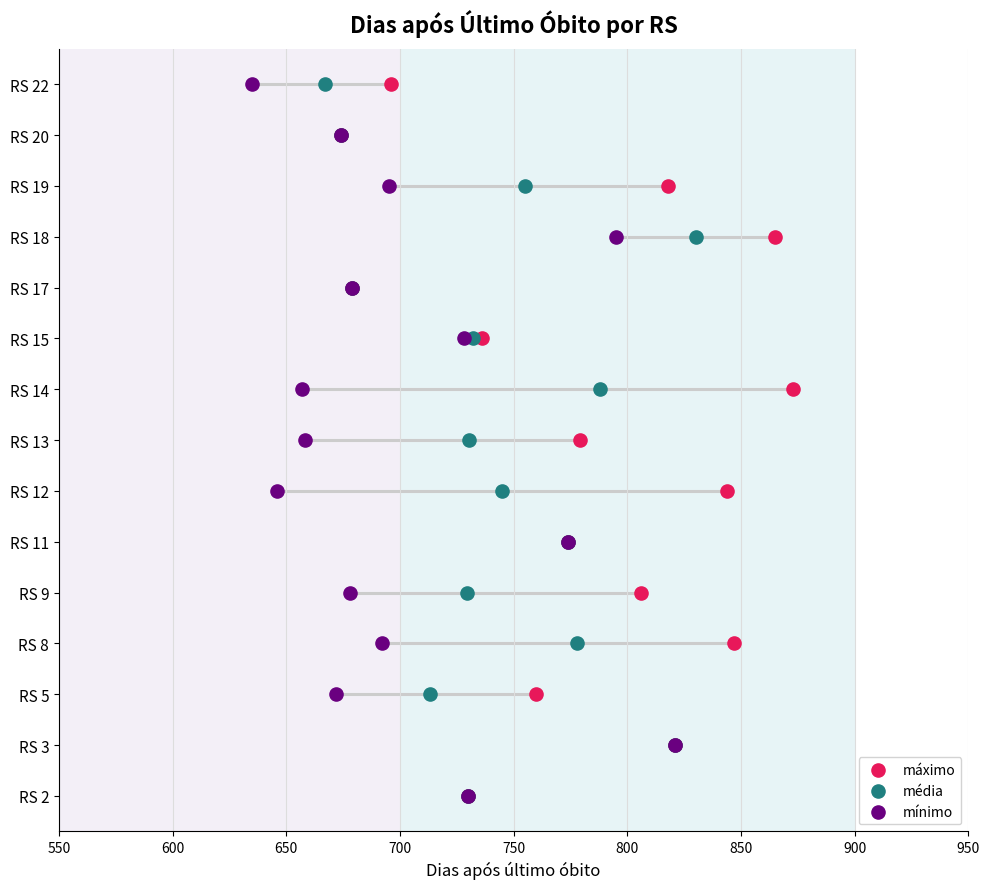

What are all the series names shown in the legend?

máximo, média, mínimo